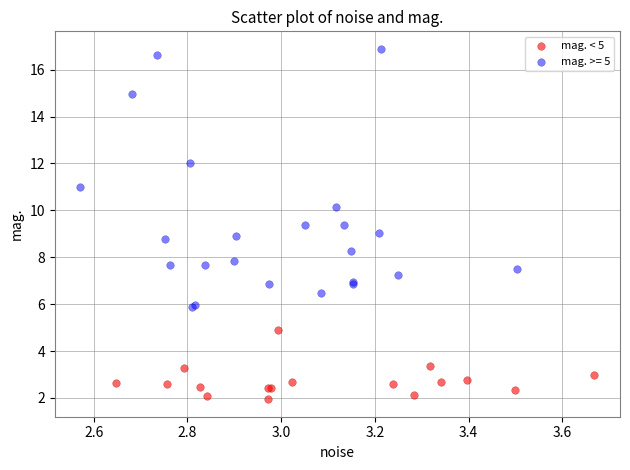

Which series reaches the minimum Y coordinate?

mag. < 5